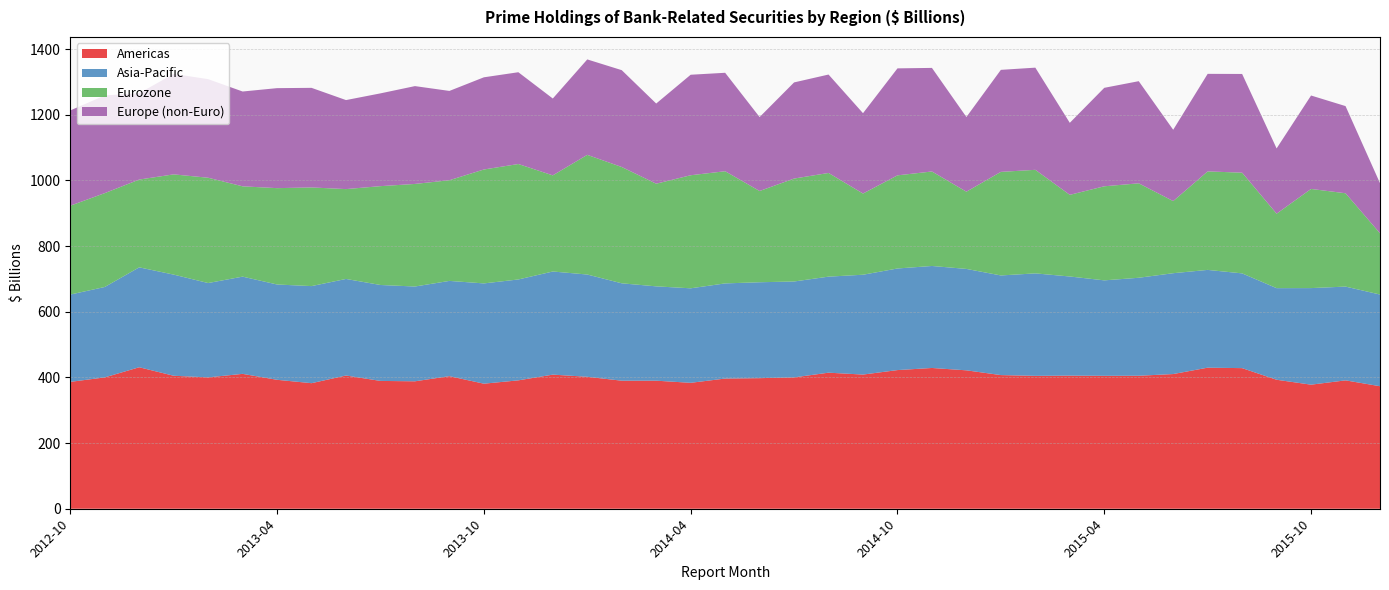

Reading left to right, what are all the values shown in this chart?

Americas: 2012-10=386.4	2012-11=400.1	2012-12=431.0	2013-01=405.1	2013-02=400.1	2013-03=410.9	2013-04=392.8	2013-05=382.5	2013-06=405.8	2013-07=389.4	2013-08=388.2	2013-09=403.9	2013-10=380.9	2013-11=391.1	2013-12=408.5	2014-01=401.9	2014-02=390.1	2014-03=390.1	2014-04=383.6	2014-05=396.6	2014-06=397.8	2014-07=400.1	2014-08=414.4	2014-09=408.7	2014-10=422.4	2014-11=428.8	2014-12=421.6	2015-01=407.1	2015-02=404.8	2015-03=405.4	2015-04=404.9	2015-05=405.1	2015-06=410.3	2015-07=429.7	2015-08=428.3	2015-09=392.9	2015-10=377.9	2015-11=391.1	2015-12=373.2
Asia-Pacific: 2012-10=266.0	2012-11=275.4	2012-12=304.3	2013-01=308.1	2013-02=287.4	2013-03=296.2	2013-04=290.3	2013-05=295.7	2013-06=294.2	2013-07=292.2	2013-08=288.8	2013-09=290.1	2013-10=305.4	2013-11=307.3	2013-12=314.1	2014-01=311.5	2014-02=296.6	2014-03=287.3	2014-04=287.9	2014-05=289.8	2014-06=292.2	2014-07=292.1	2014-08=292.6	2014-09=304.1	2014-10=309.5	2014-11=310.7	2014-12=308.9	2015-01=303.5	2015-02=312.1	2015-03=302.0	2015-04=290.8	2015-05=298.5	2015-06=307.2	2015-07=297.8	2015-08=288.6	2015-09=279.0	2015-10=294.2	2015-11=285.6	2015-12=279.3
Eurozone: 2012-10=270.7	2012-11=285.9	2012-12=267.4	2013-01=305.4	2013-02=320.7	2013-03=275.1	2013-04=293.5	2013-05=300.5	2013-06=273.7	2013-07=301.1	2013-08=312.5	2013-09=306.7	2013-10=347.0	2013-11=351.6	2013-12=292.9	2014-01=364.6	2014-02=354.3	2014-03=312.7	2014-04=344.4	2014-05=341.7	2014-06=277.9	2014-07=313.5	2014-08=315.8	2014-09=247.3	2014-10=283.7	2014-11=287.8	2014-12=235.2	2015-01=315.5	2015-02=315.4	2015-03=248.8	2015-04=286.6	2015-05=287.7	2015-06=219.7	2015-07=300.0	2015-08=306.8	2015-09=226.8	2015-10=302.1	2015-11=284.3	2015-12=186.6
Europe (non-Euro): 2012-10=290.2	2012-11=297.5	2012-12=263.1	2013-01=306.1	2013-02=300.3	2013-03=288.8	2013-04=304.6	2013-05=303.4	2013-06=271.1	2013-07=282.6	2013-08=298.0	2013-09=272.0	2013-10=280.8	2013-11=279.6	2013-12=234.1	2014-01=290.7	2014-02=295.0	2014-03=244.2	2014-04=306.2	2014-05=299.9	2014-06=225.2	2014-07=292.9	2014-08=299.8	2014-09=244.8	2014-10=325.9	2014-11=315.5	2014-12=227.5	2015-01=310.8	2015-02=311.2	2015-03=219.3	2015-04=299.9	2015-05=311.1	2015-06=217.2	2015-07=297.1	2015-08=300.7	2015-09=198.8	2015-10=284.6	2015-11=265.5	2015-12=152.6